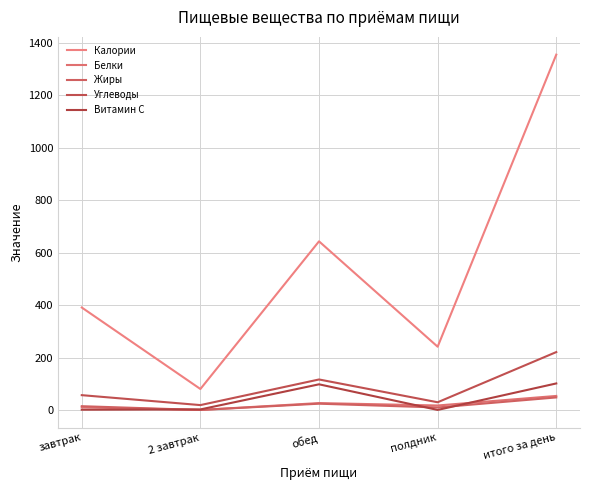

True or false: Углеводы has more than 2 interior local peaks.

False